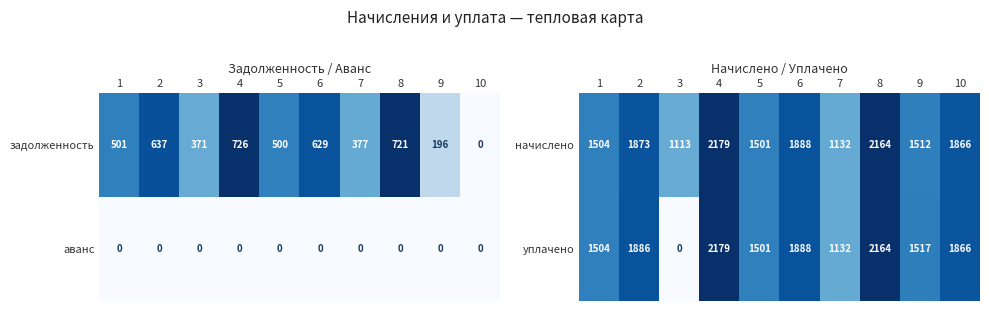

The уплачено series shows 1504 at 1. True or false?

True